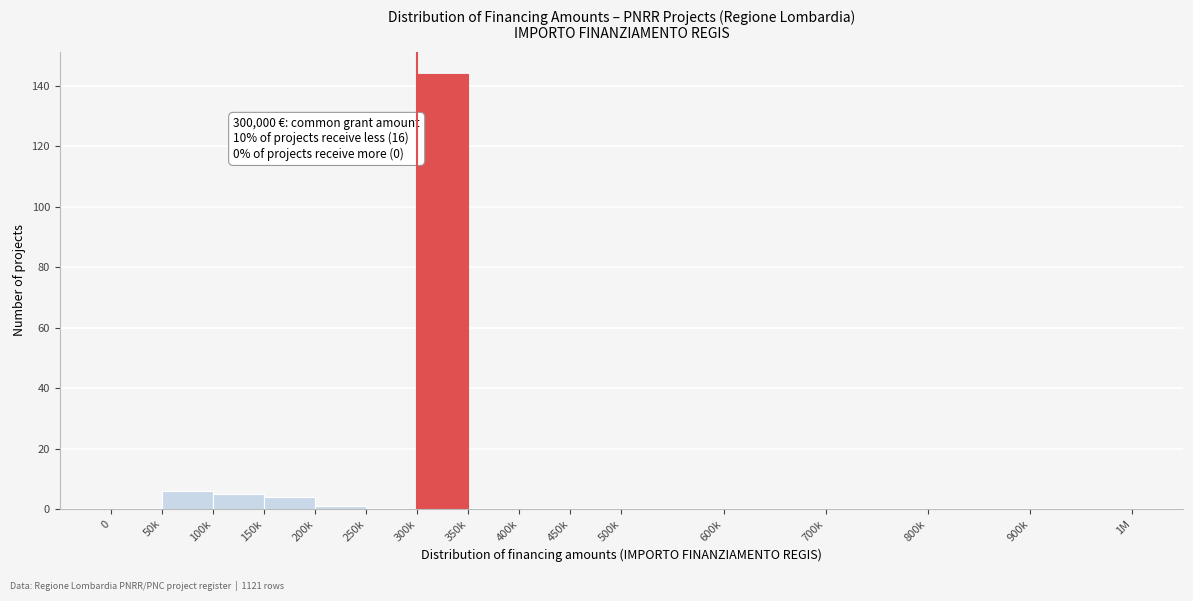

Reading left to right, extract all data points from this chart.

0=0	50k=6	100k=5	150k=4	200k=1	250k=0	300k=144	350k=0	400k=0	450k=0	500k=0	600k=0	700k=0	800k=0	900k=0